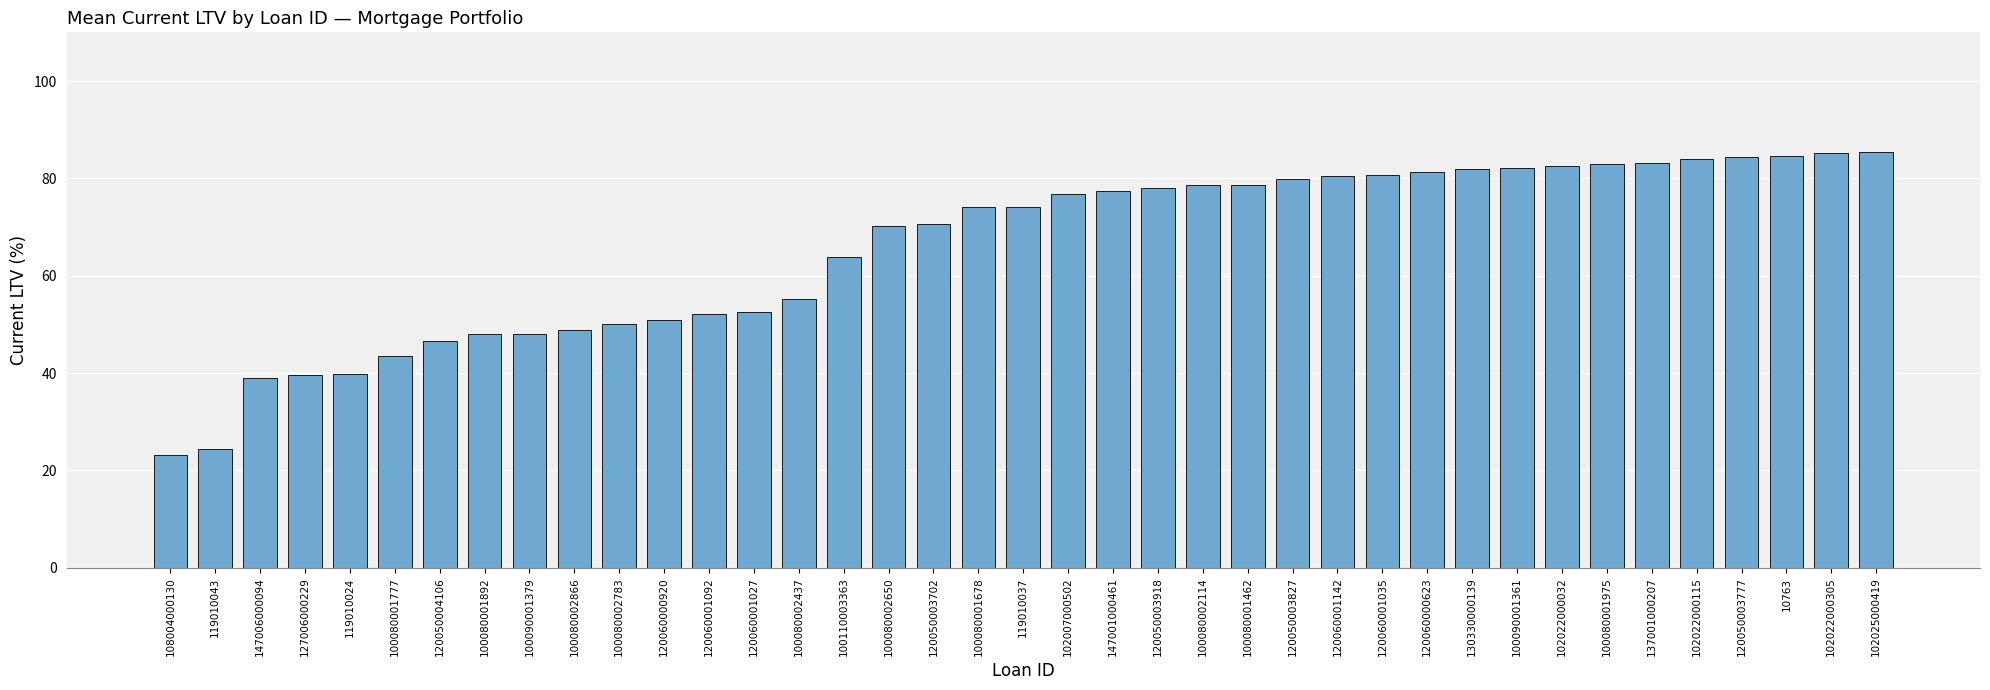

Does the chart contain any negative values?

No